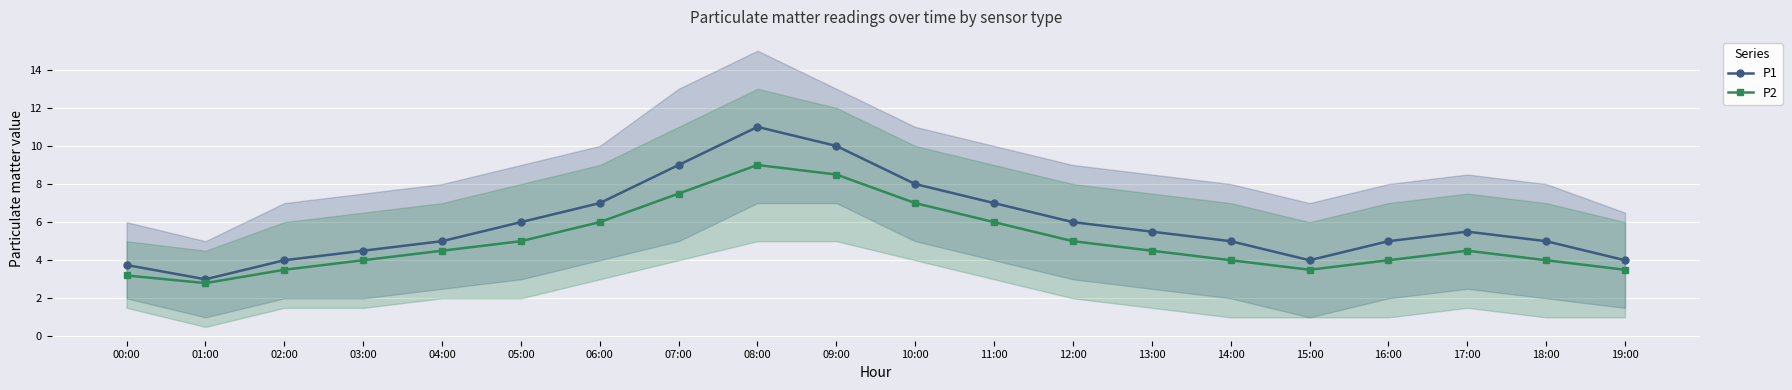

Which series has the largest total across all categories?

P1